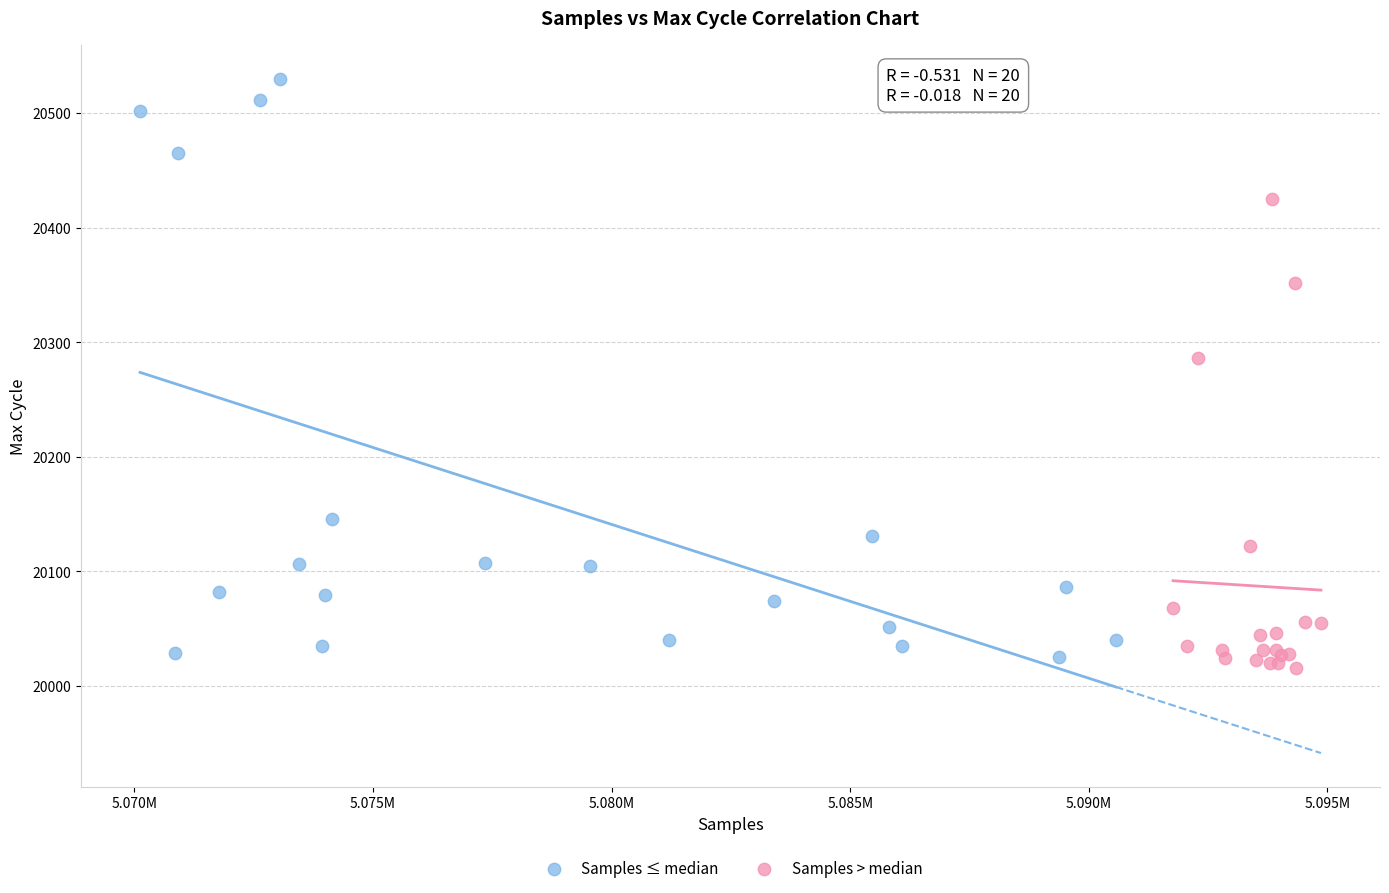

Which series contains the lowest Y value?

Samples > median